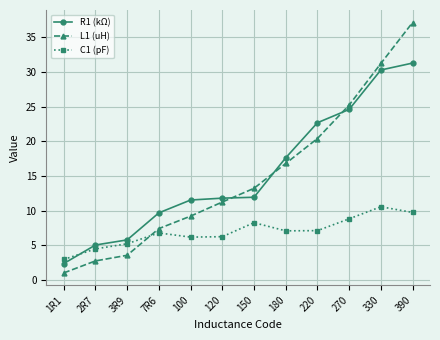

Does the chart display data point markers on the line(s)?

Yes